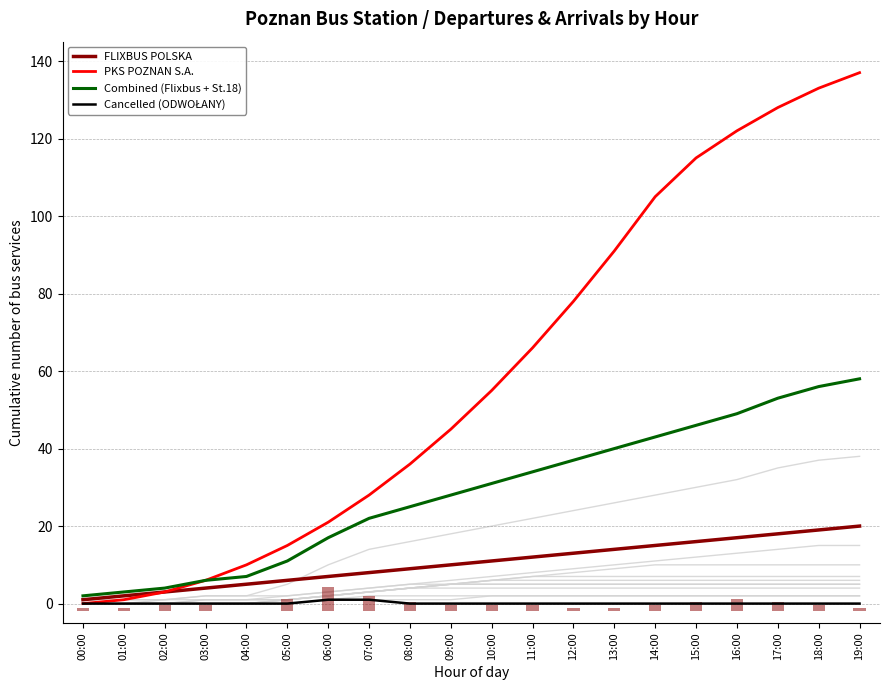

Is the value of Combined (Flixbus + St.18) at 11:00 greater than the value of FLIXBUS POLSKA at 10:00?

Yes